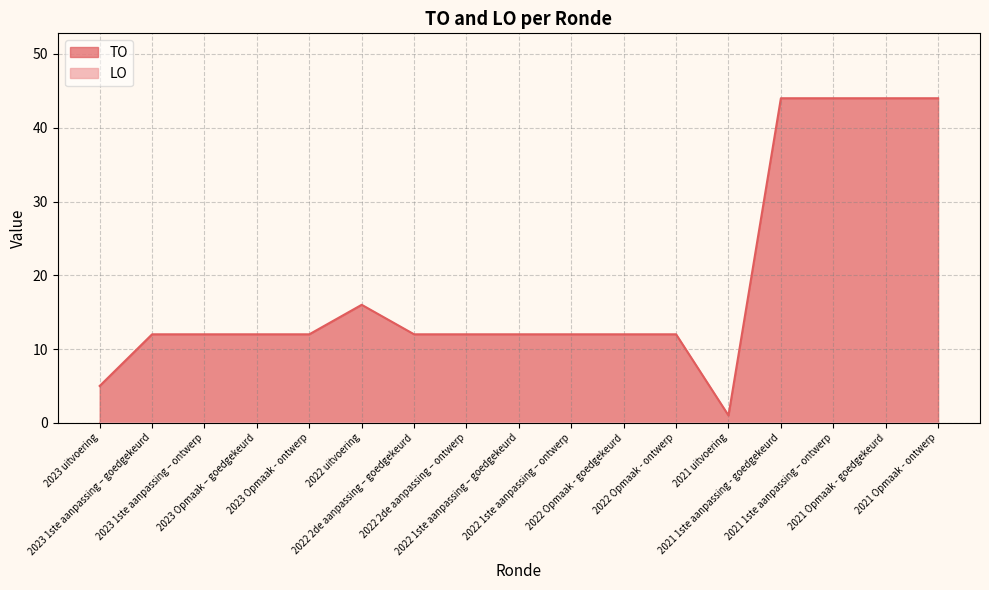

How many interior local peaks (higher than both neighbors) does the data have?

1